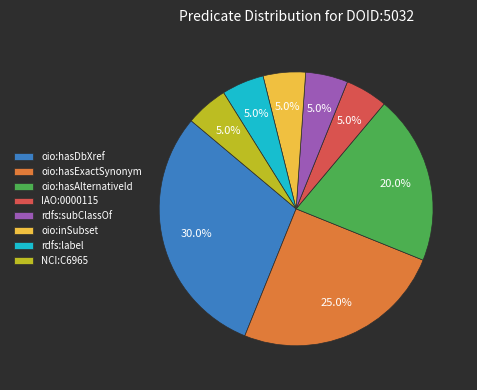

Which has a higher value, rdfs:subClassOf or oio:hasExactSynonym?

oio:hasExactSynonym